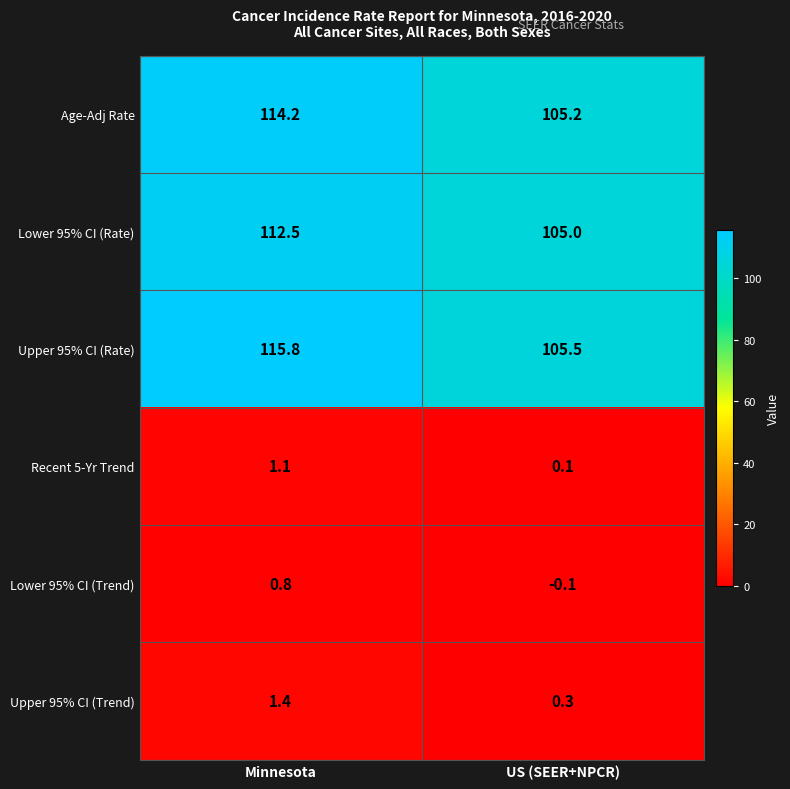

At how many categories does at least one series exceed 107?

1